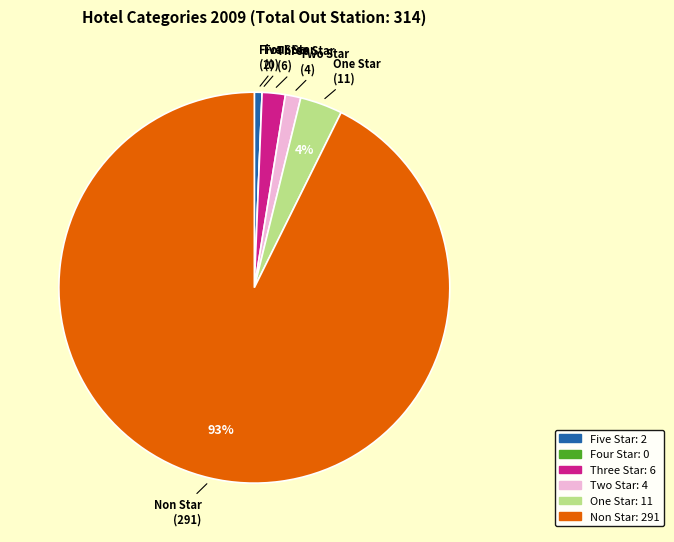

Which has a higher value, Non Star or Three Star?

Non Star